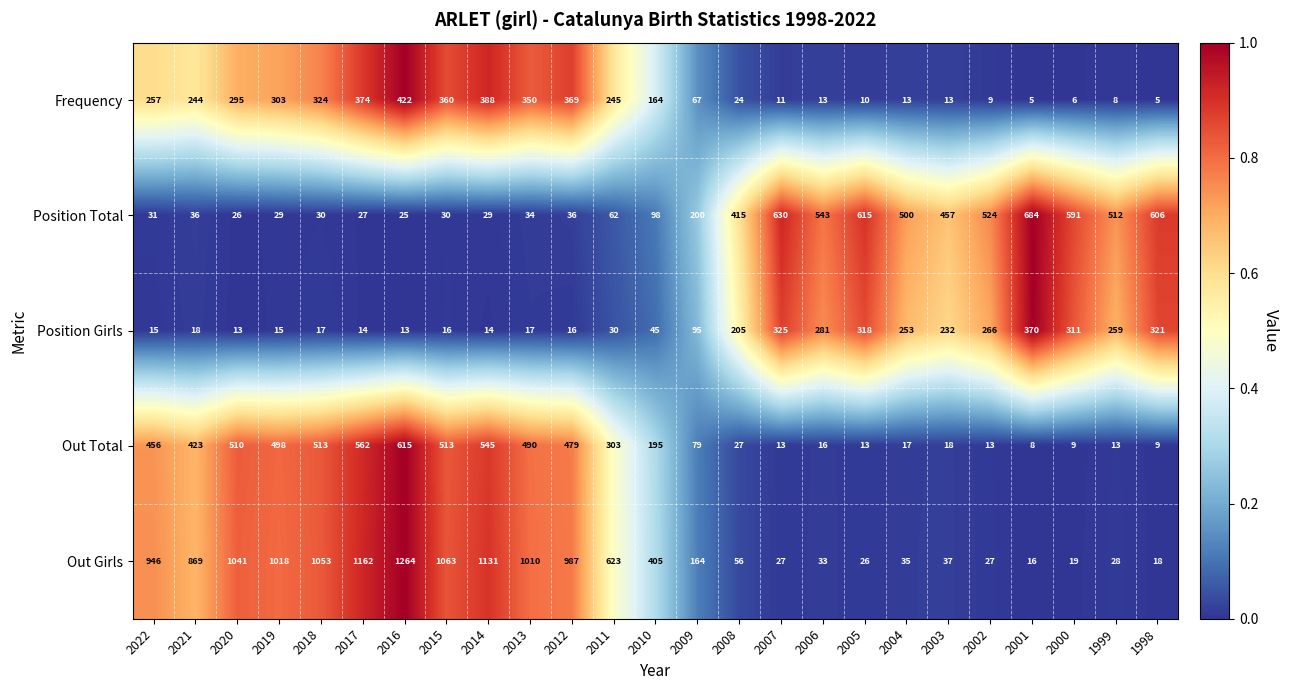

What is the difference between the maximum and minimum values in the Position Total series?

659